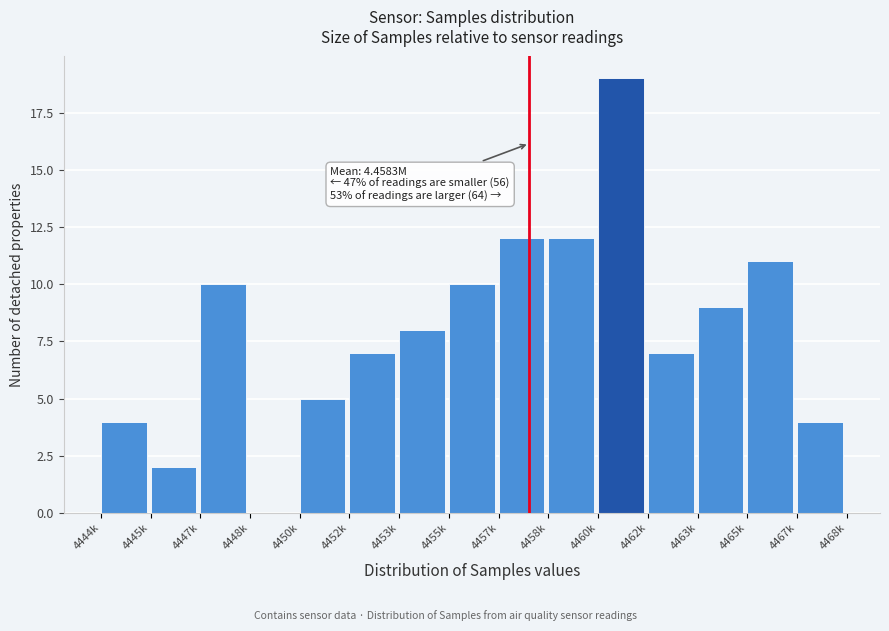

Reading right to left, list all the values displayed in this chart.

4467k=4	4465k=11	4463k=9	4462k=7	4460k=19	4458k=12	4457k=12	4455k=10	4453k=8	4452k=7	4450k=5	4448k=0	4447k=10	4445k=2	4444k=4